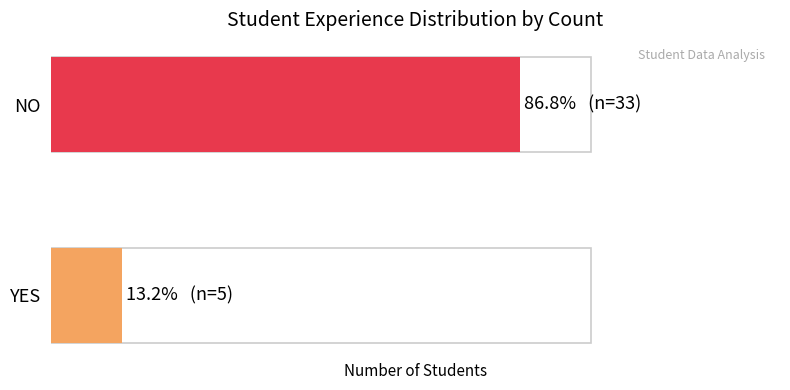

List the labels in order of value, largest first.

NO, YES